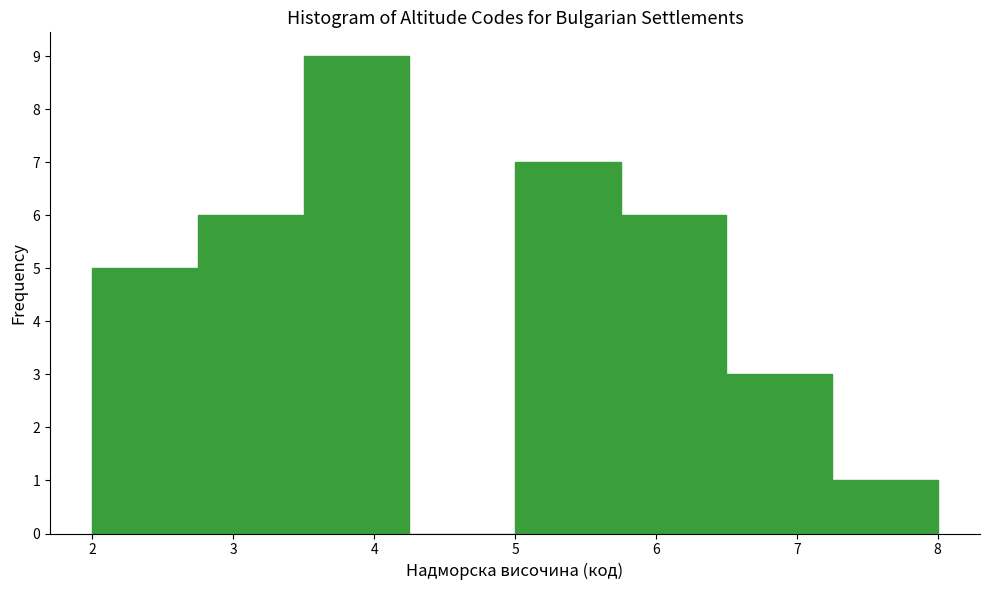

What is the height of the bar covering 7.25 to 8.00 on the x-axis? Neither the bar edges nor the heights are printed on the chart, so give them approximately, as read against the axes.

1